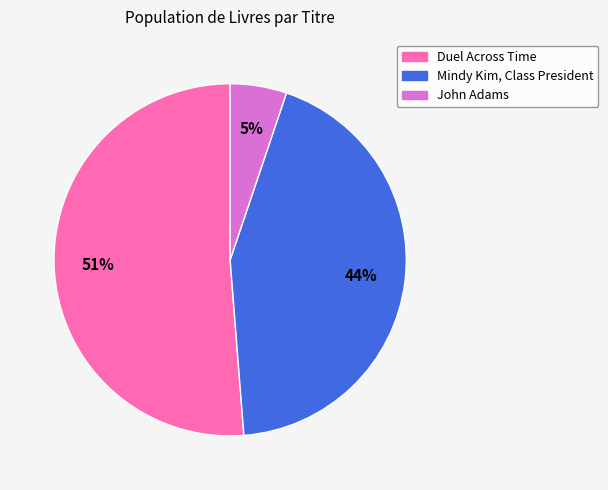

How many segments does this pie chart have?

3